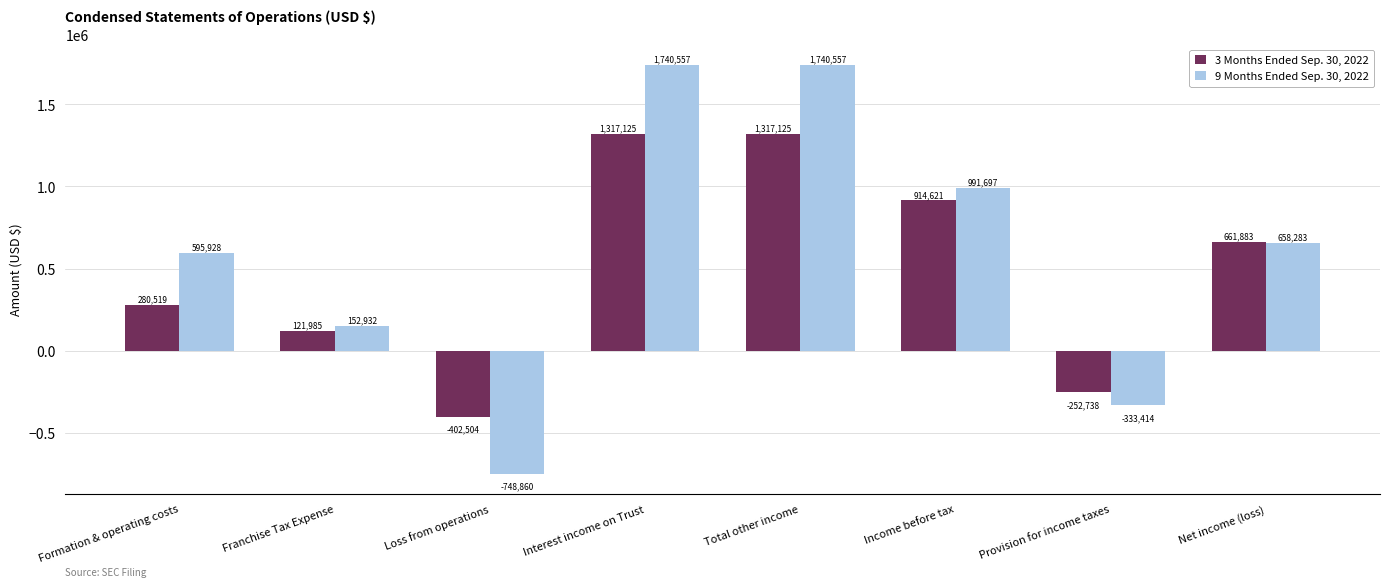

What is the total value across all series at Formation & operating costs?

876447